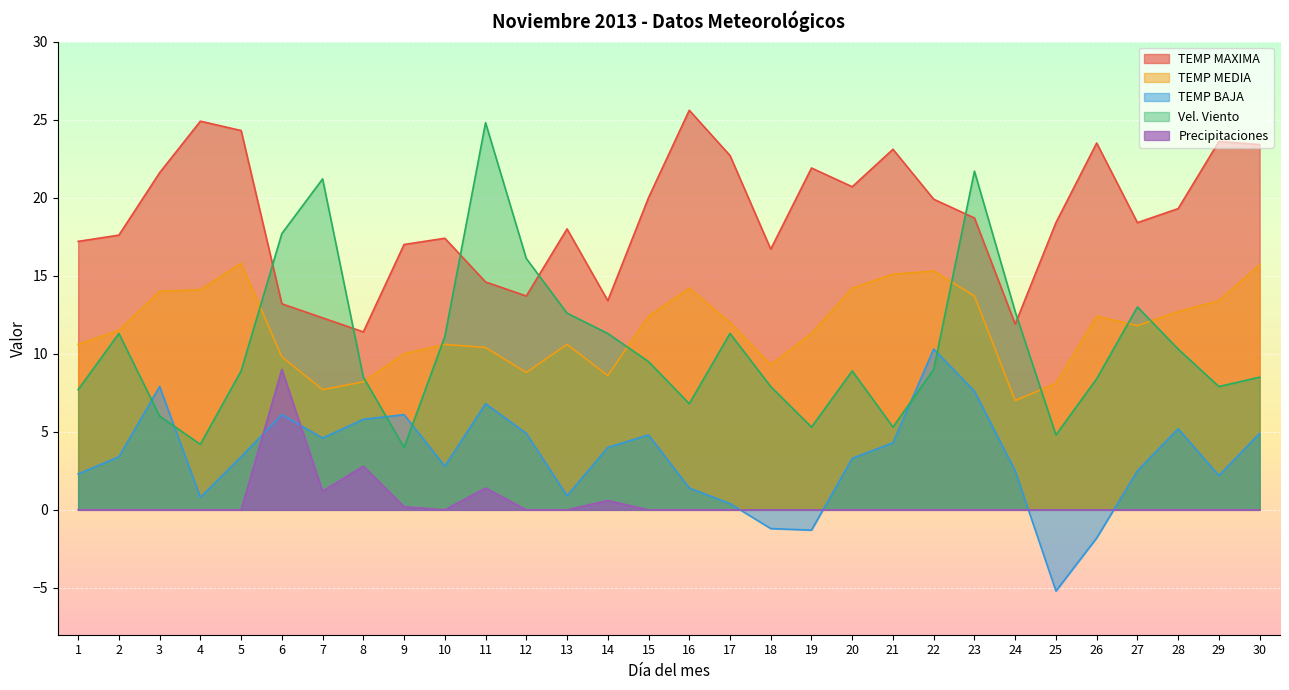

At which label is Precipitaciones closest to 4?

8